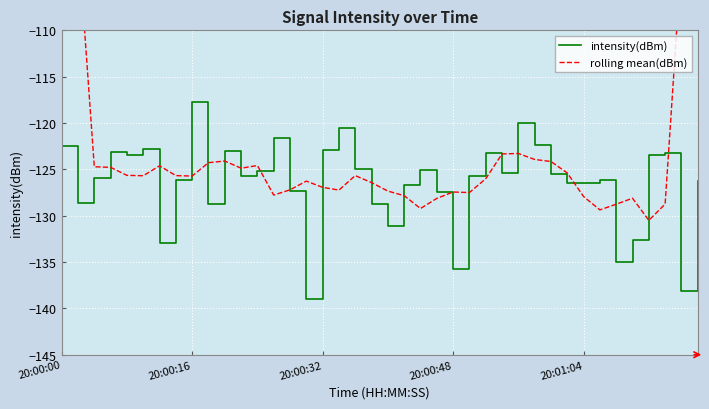

Which category has the highest value in the intensity(dBm) series?

20:00:16